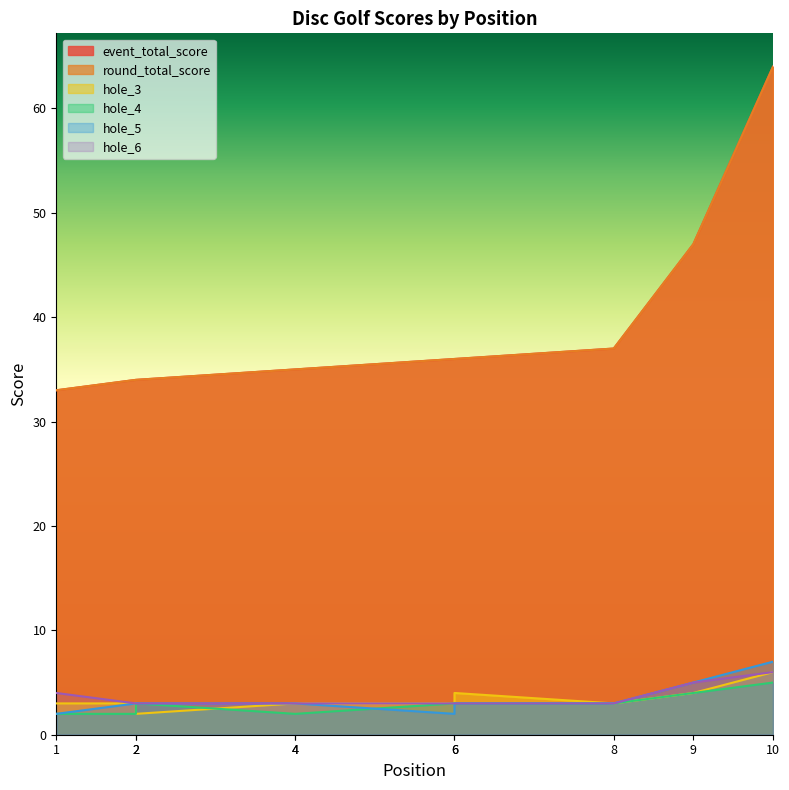

In hole_3, how many points are higher than both neighbors (excluding endpoints)?

1